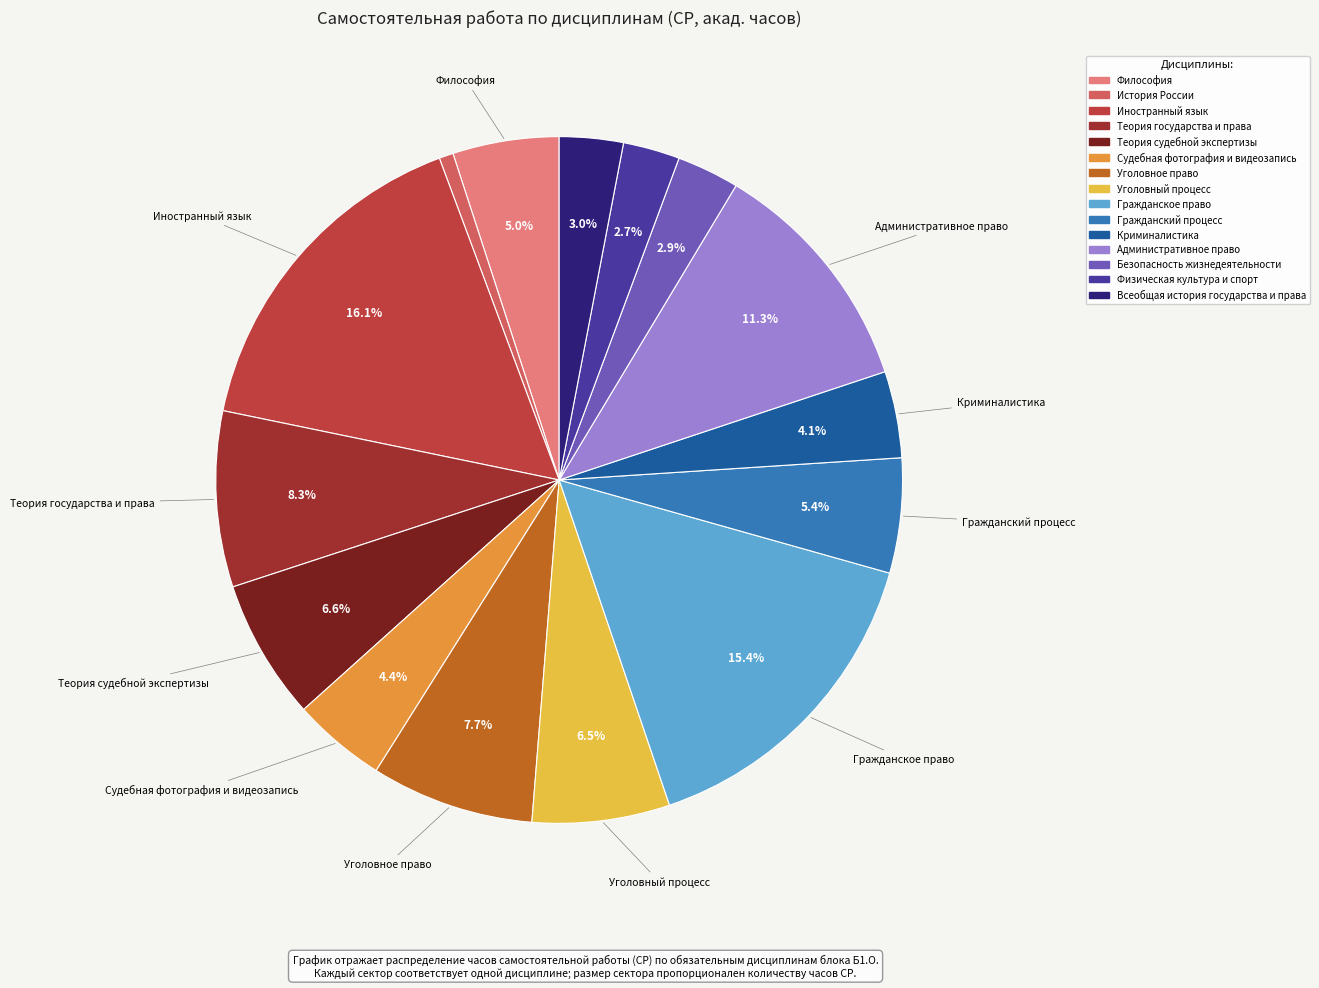

How many segments does this pie chart have?

15